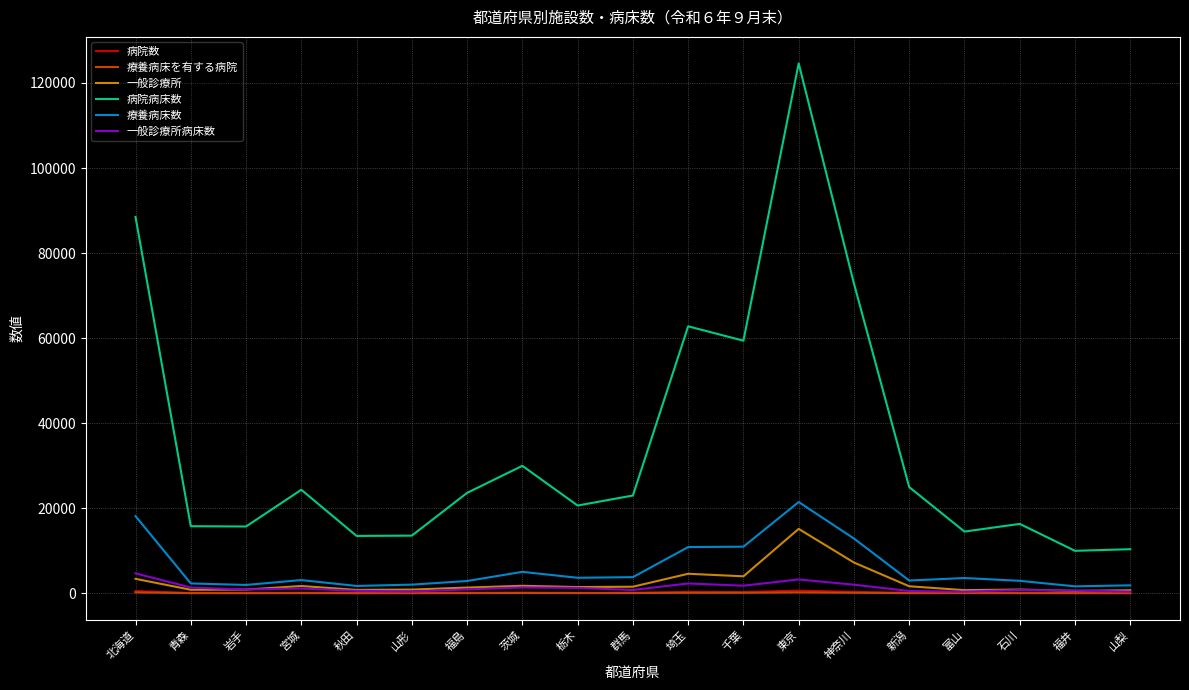

At which label does 療養病床を有する病院 first exceed 47?

北海道